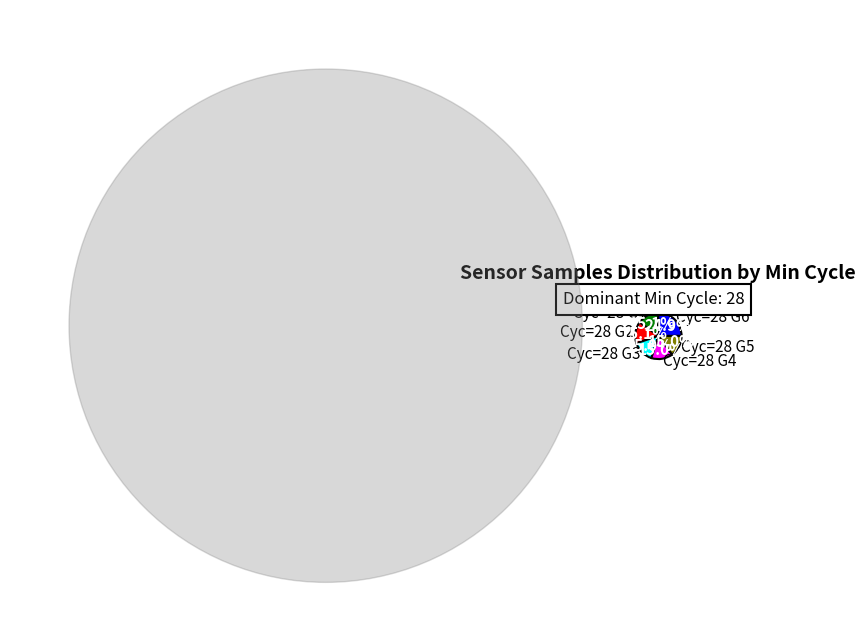

What percentage do Cyc=28 G4 and Cyc=28 G3 together represent?

30.0%